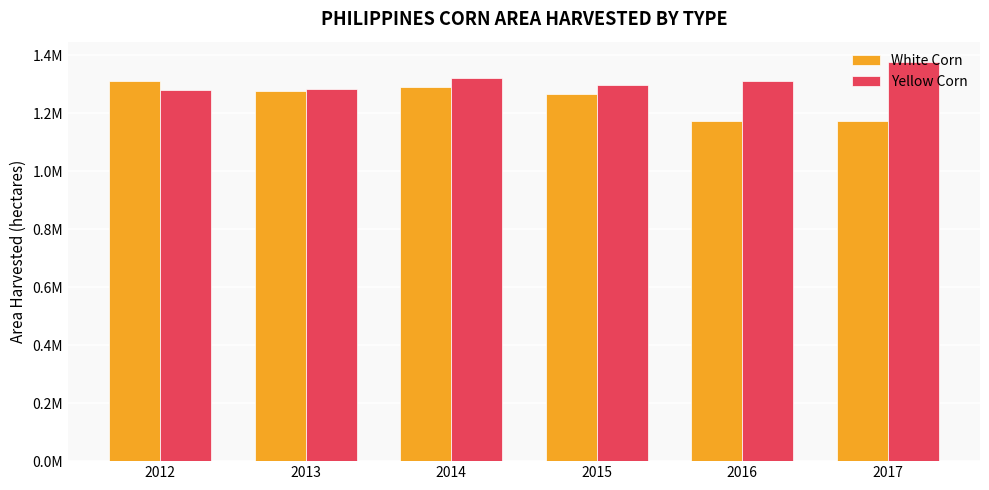

What are all the series names shown in the legend?

White Corn, Yellow Corn